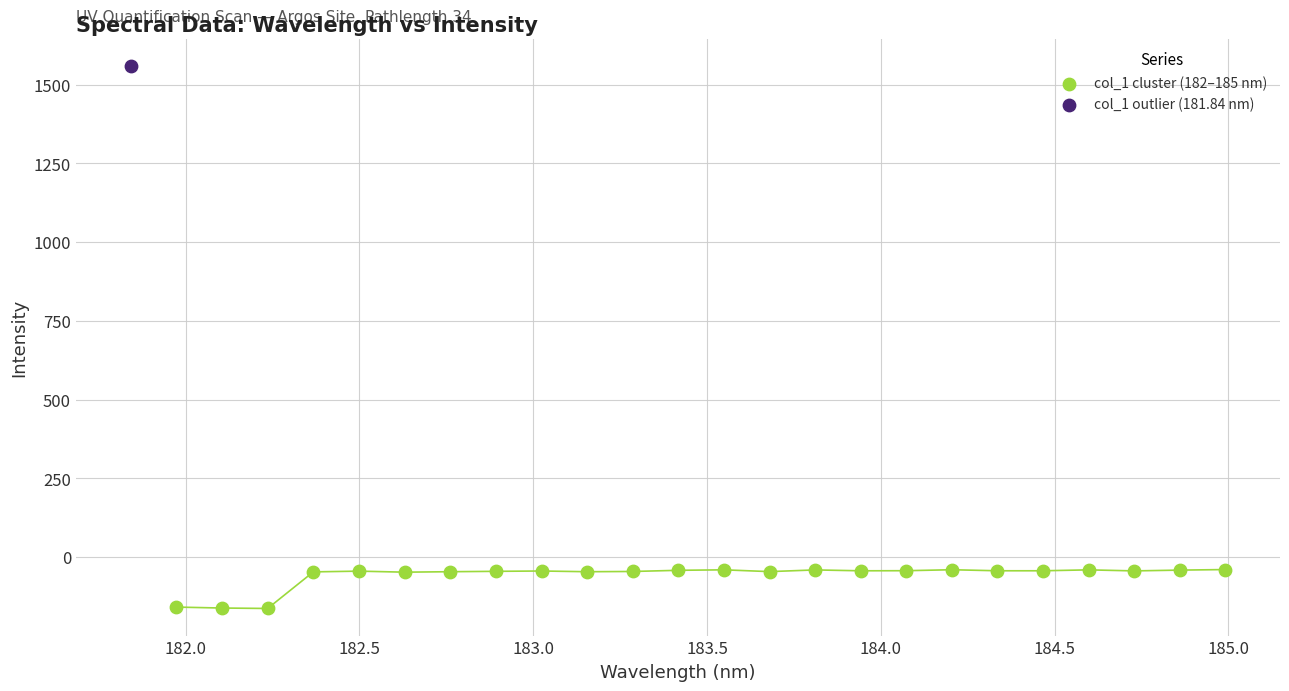

What are all the series names shown in the legend?

col_1 cluster (182–185 nm), col_1 outlier (181.84 nm)